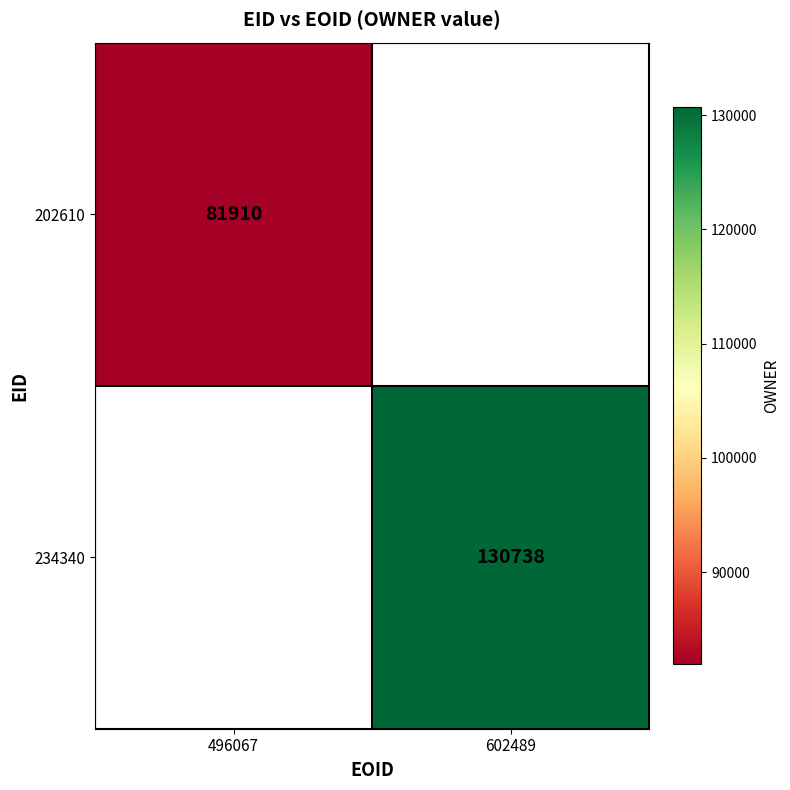

The value of 202610 at 496067 is 81910. True or false?

True